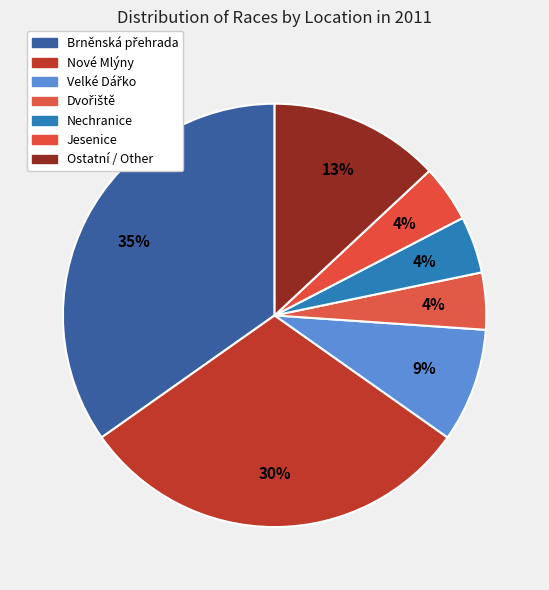

How many segments does this pie chart have?

7